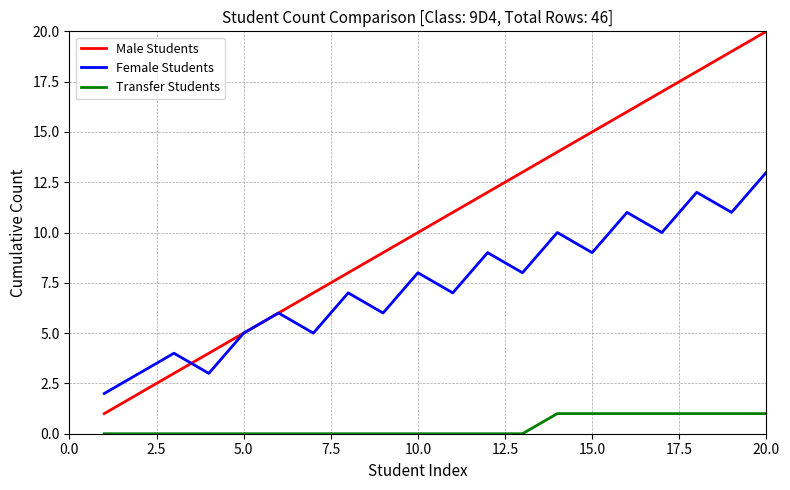

Which series has the widest spread of values?

Male Students